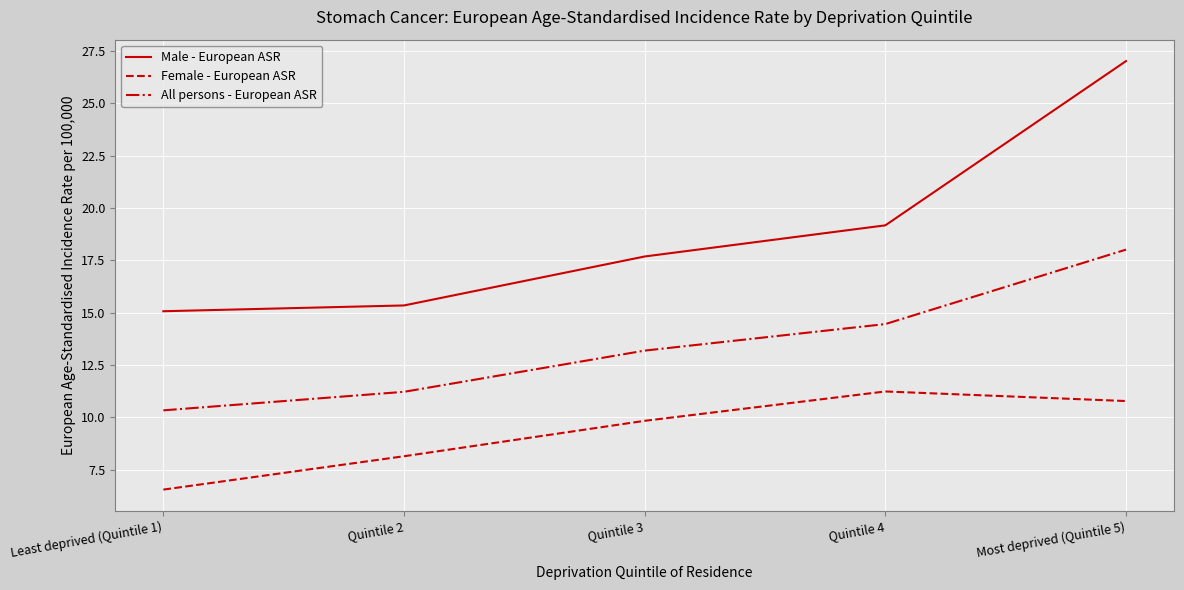

Is the value of All persons - European ASR at Quintile 3 greater than the value of Female - European ASR at Quintile 2?

Yes